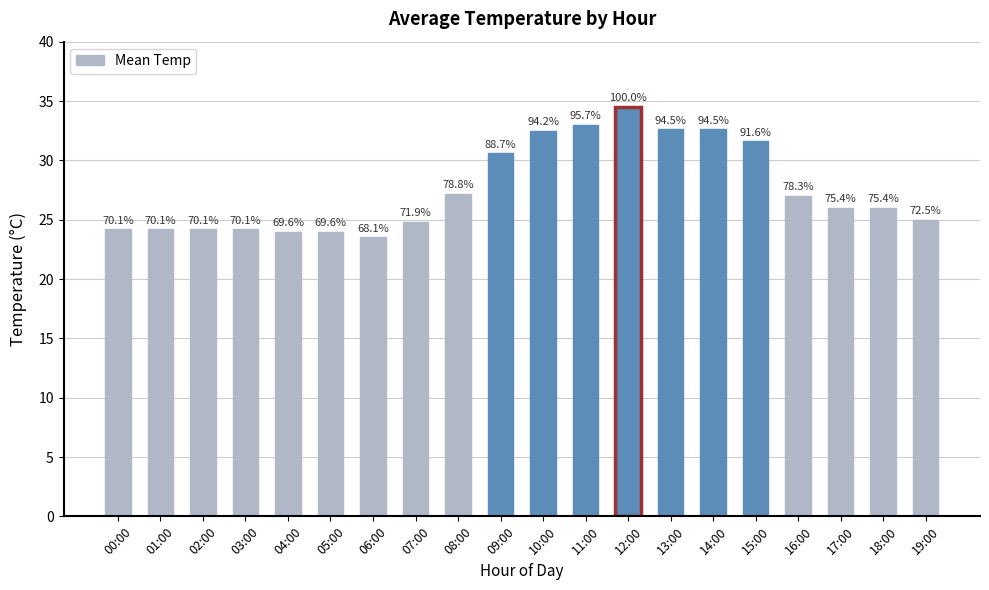

Does the chart contain any negative values?

No